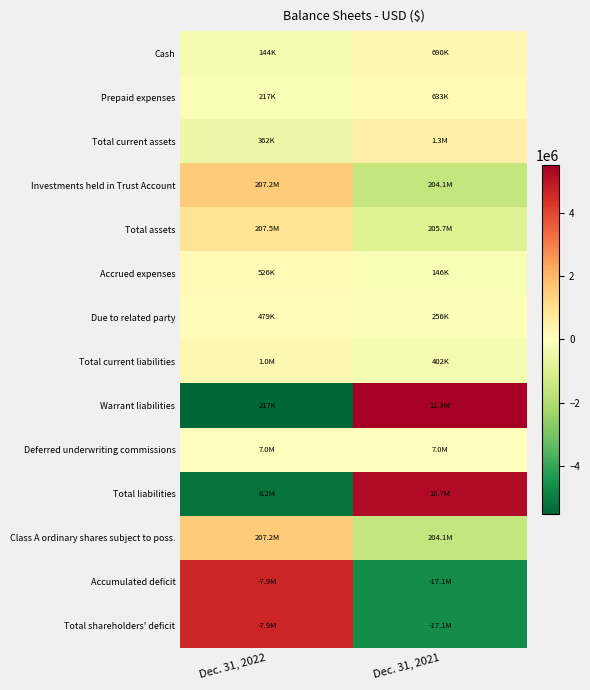

At which category does the chart reach its minimum across all series?

Dec. 31, 2022